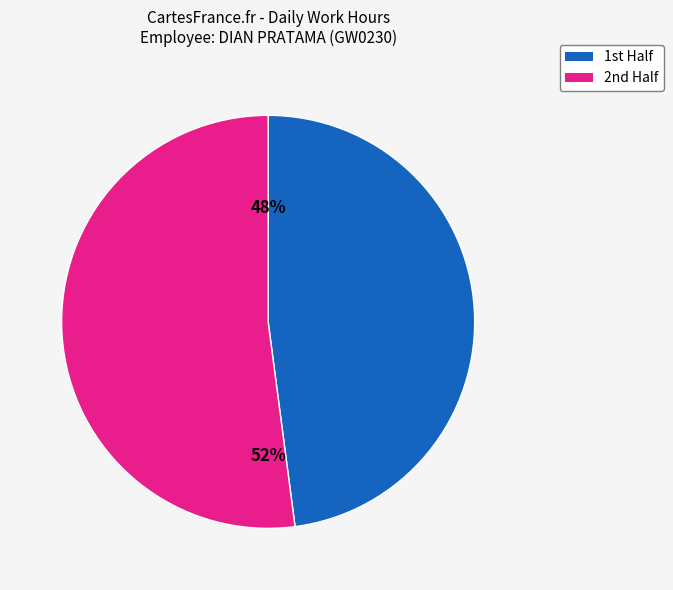

To the nearest percent, what is the difference between the largest and smallest slice percentages?

4%